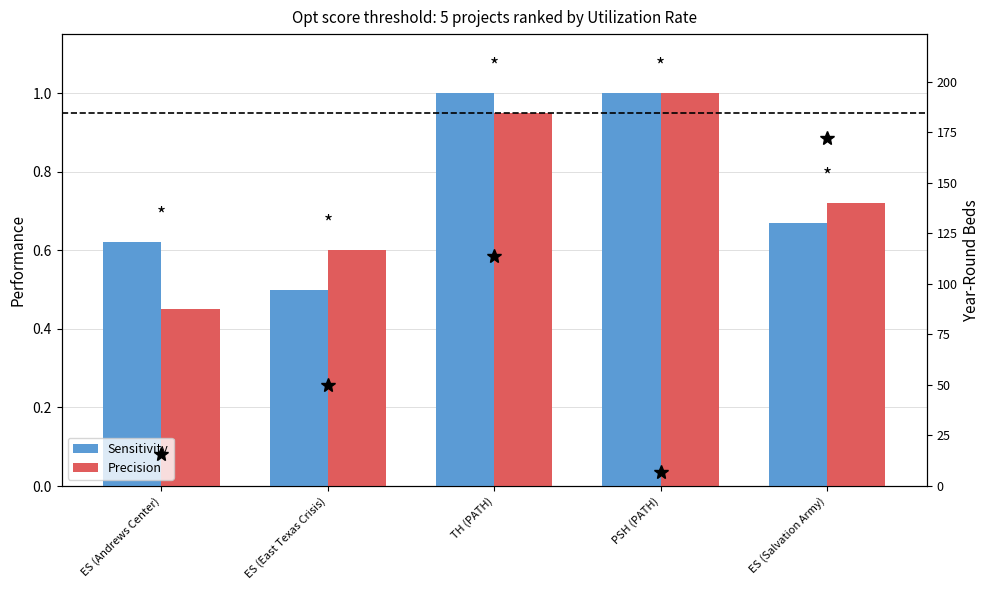

Reading left to right, extract all data points from this chart.

Sensitivity: ES (Andrews Center)=0.6	ES (East Texas Crisis)=0.5	TH (PATH)=1.0	PSH (PATH)=1.0	ES (Salvation Army)=0.7
Precision: ES (Andrews Center)=0.5	ES (East Texas Crisis)=0.6	TH (PATH)=0.9	PSH (PATH)=1.0	ES (Salvation Army)=0.7
Year-Round Beds: ES (Andrews Center)=16.0	ES (East Texas Crisis)=50.0	TH (PATH)=114.0	PSH (PATH)=7.0	ES (Salvation Army)=172.0